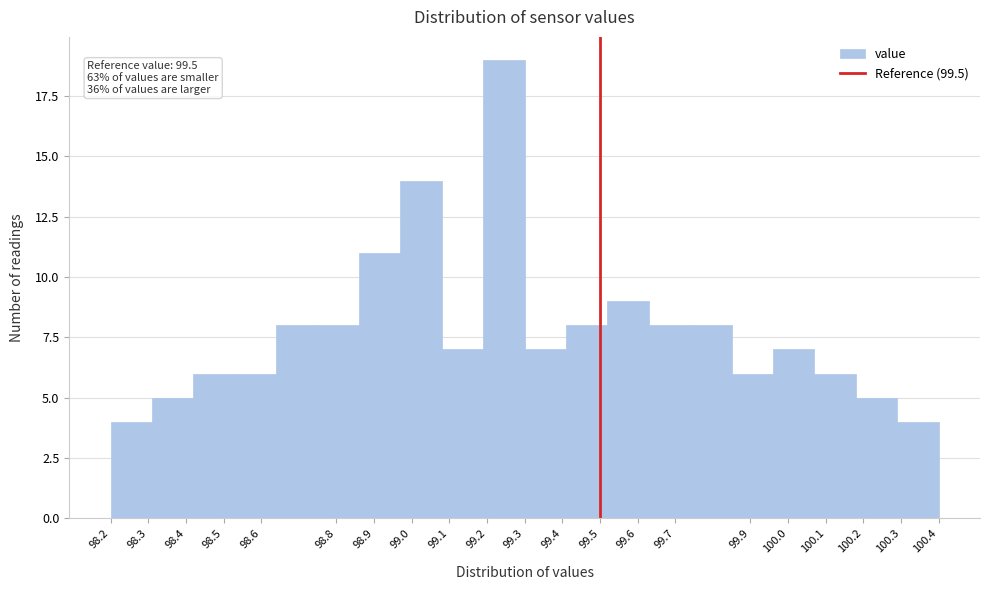

Which range on the x-axis has the tallest bar?

99.19 to 99.30